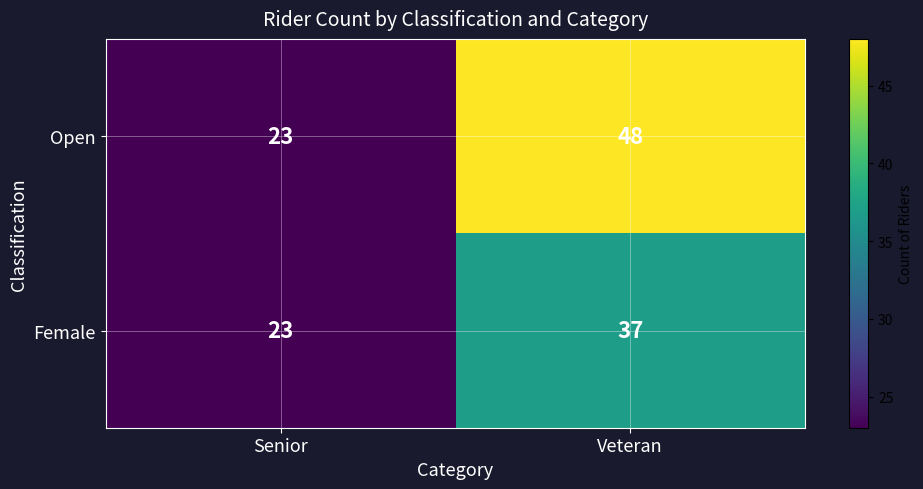

Rank the series by their maximum value, from highest to lowest.

Open, Female